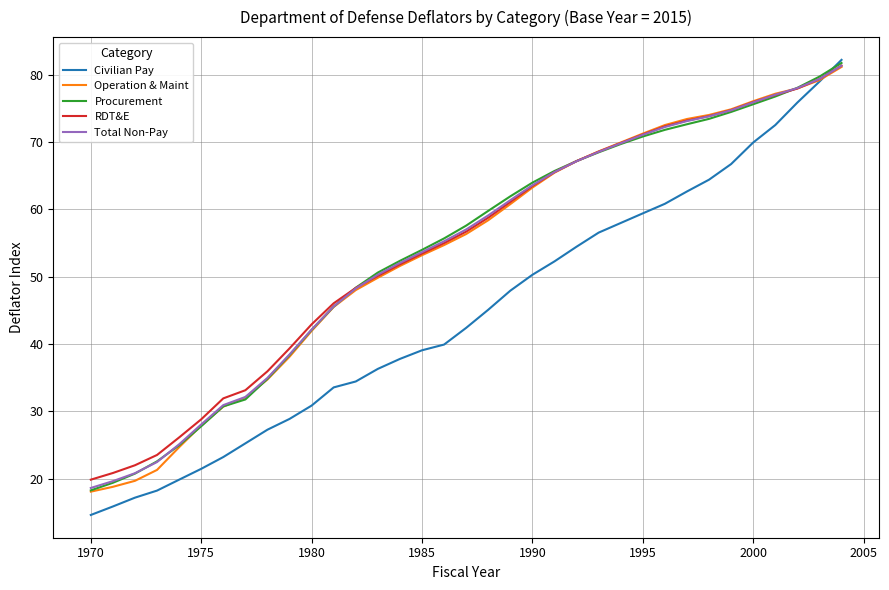

How many values in the Civilian Pay series are below 42?

17